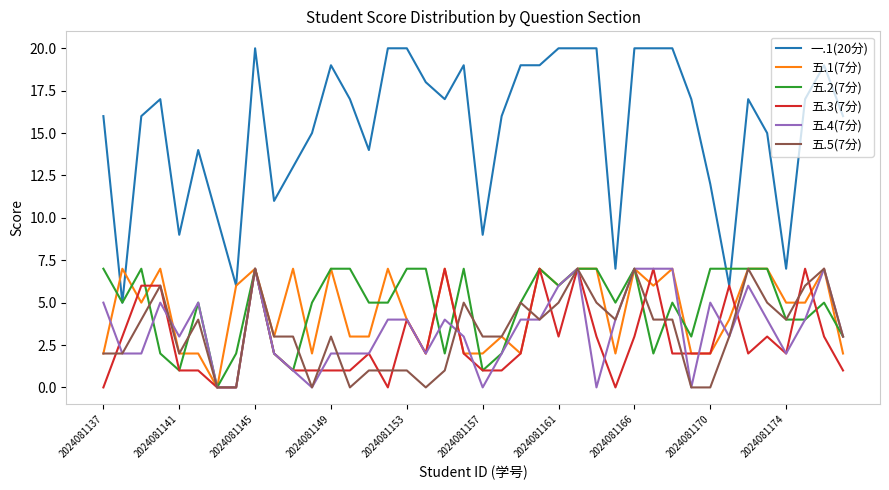

Which series has the widest spread of values?

一.1(20分)